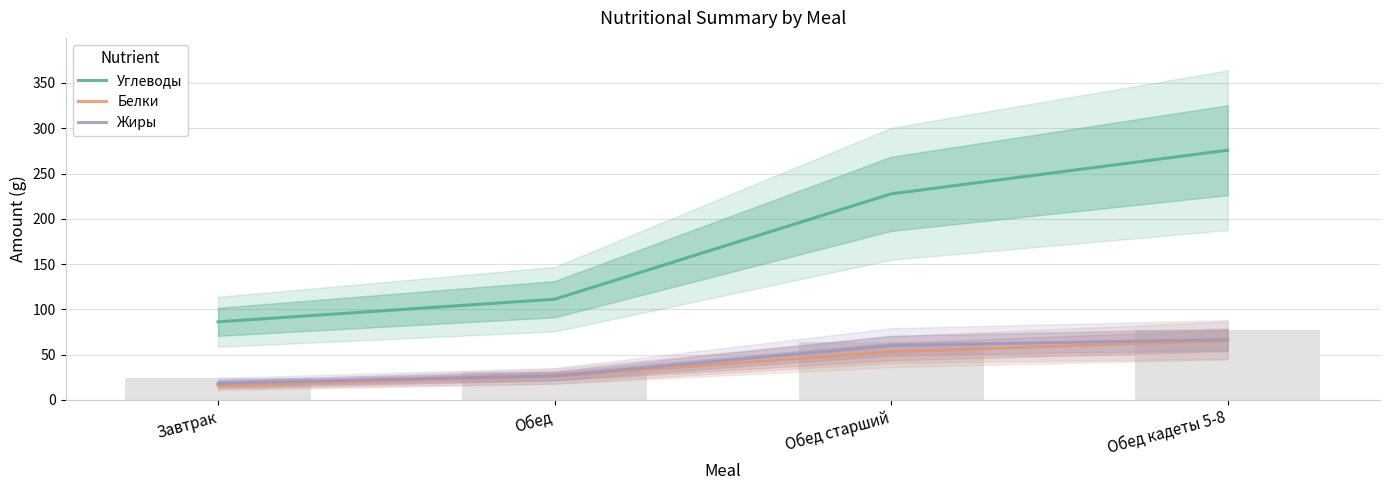

How many data points does each series have?

4